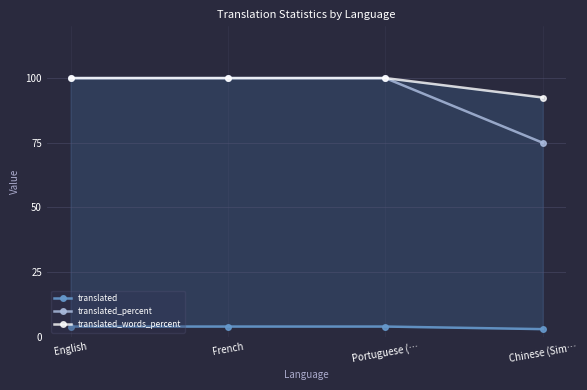

True or false: translated_words_percent has more than 1 interior local peaks.

False